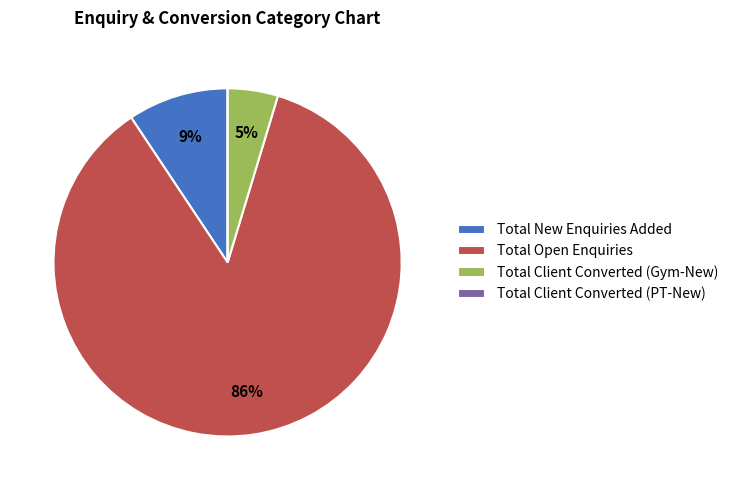

To the nearest percent, what portion does Total Client Converted (Gym-New) represent?

5%